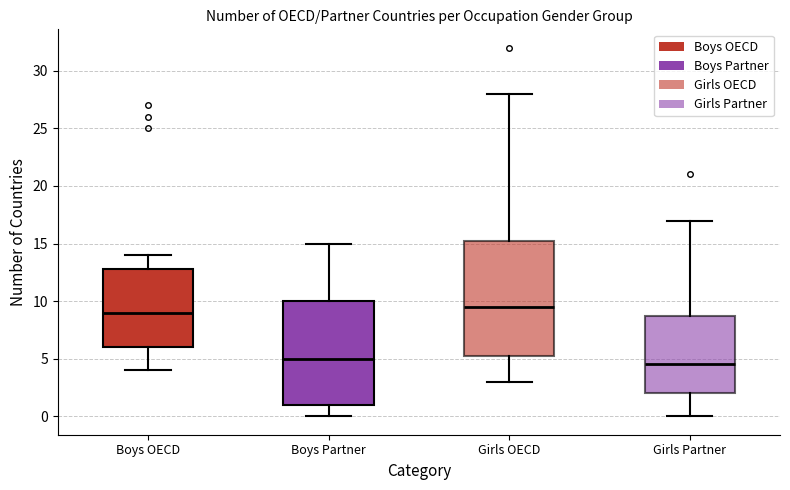

Which box's median line is the lowest?

Girls Partner